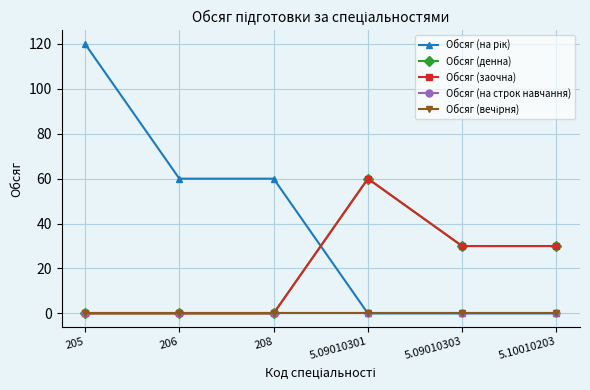

What is the label of the 5th point from the right?

206